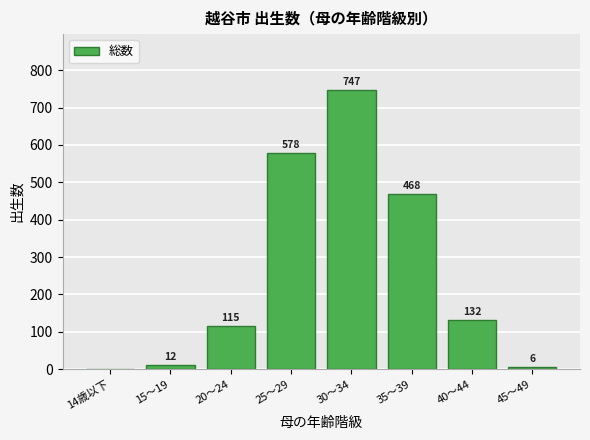

Reading left to right, transcribe all the data shown in this chart.

14歳以下=0	15～19=12	20～24=115	25～29=578	30～34=747	35～39=468	40～44=132	45～49=6